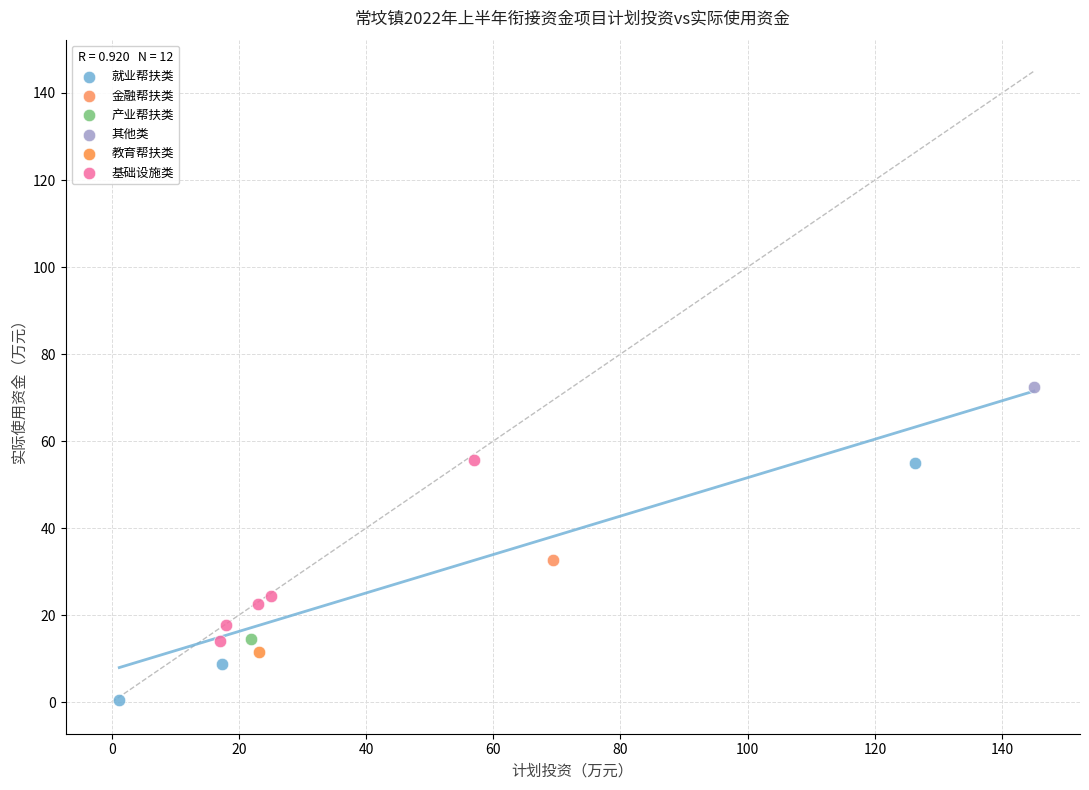

Which series contains the highest Y value?

其他类